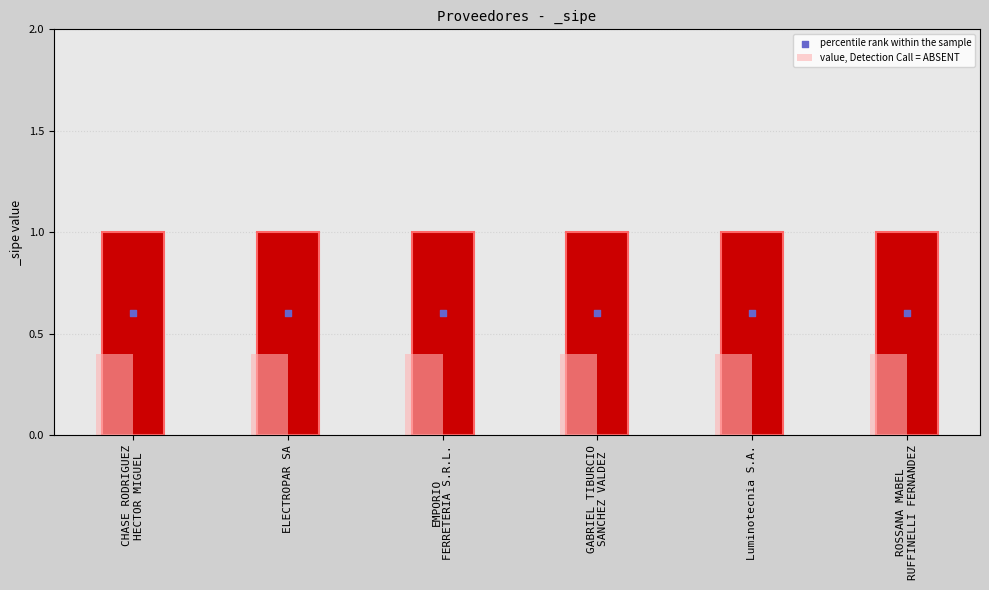

What are all the series names shown in the legend?

value, Detection Call = ABSENT, percentile rank within the sample